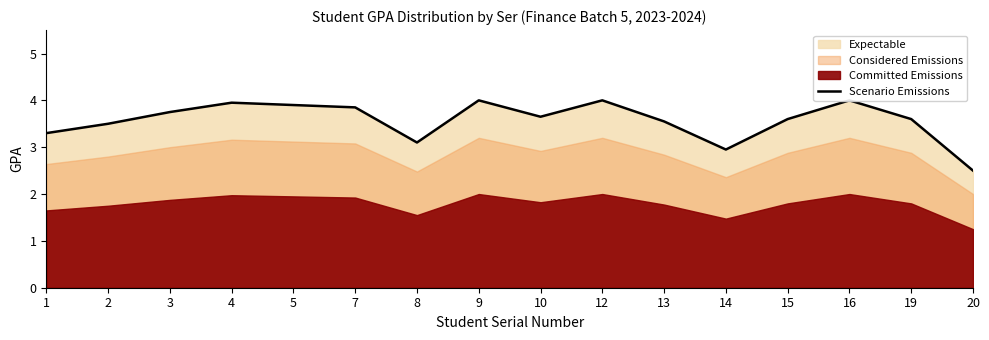

How many interior local peaks (higher than both neighbors) does the data have?

4